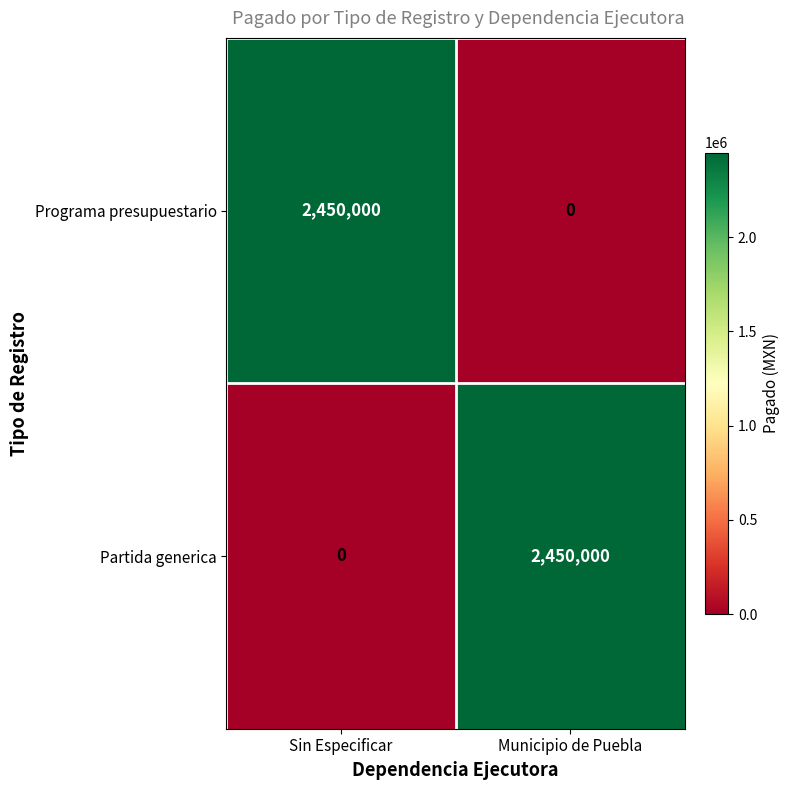

What is the total value across all series at Municipio de Puebla?

2450000